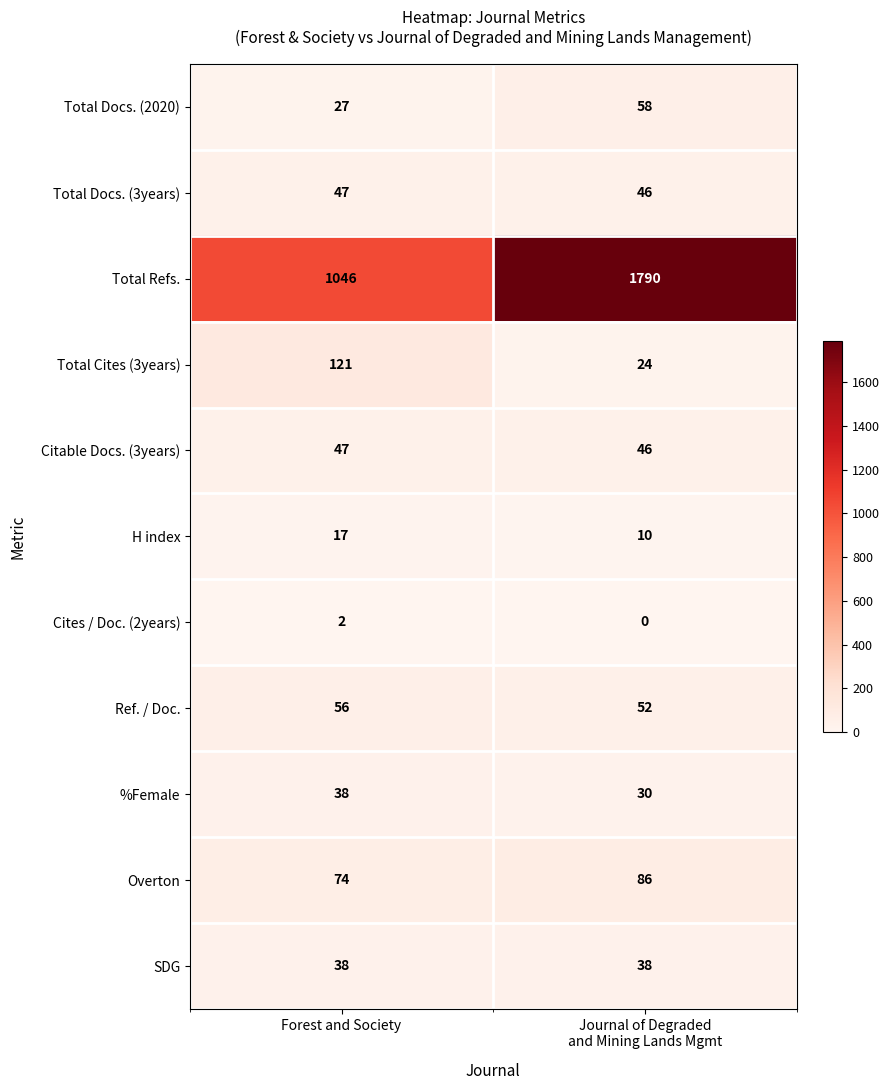

What is the total value across all series at Journal of Degraded
and Mining Lands Mgmt?

2180